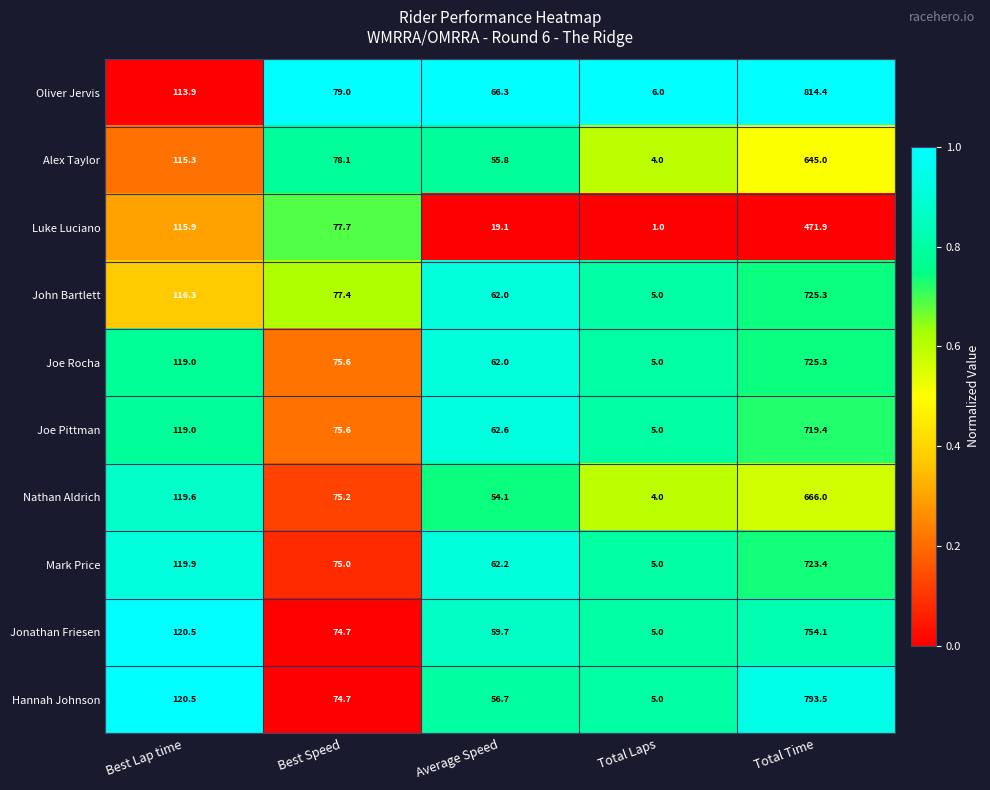

Which label corresponds to the smallest value in the chart?

Total Laps